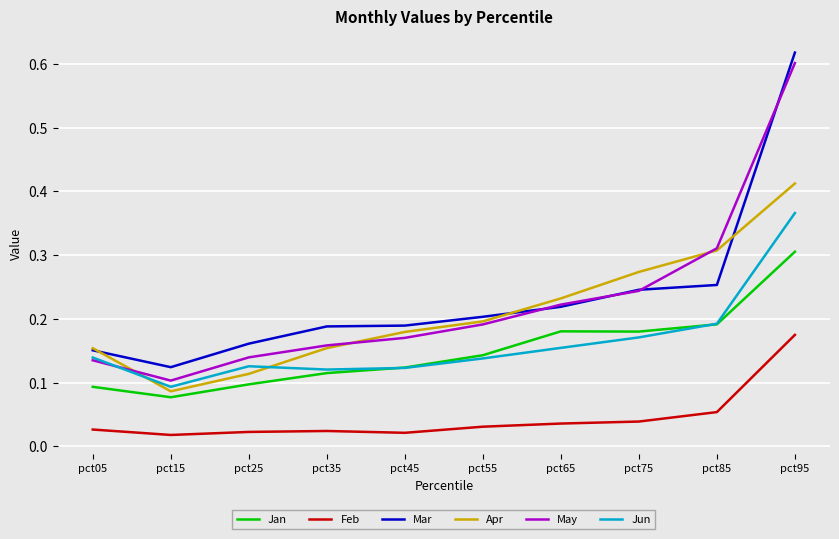

What is the sum of all Mar values?

2.4